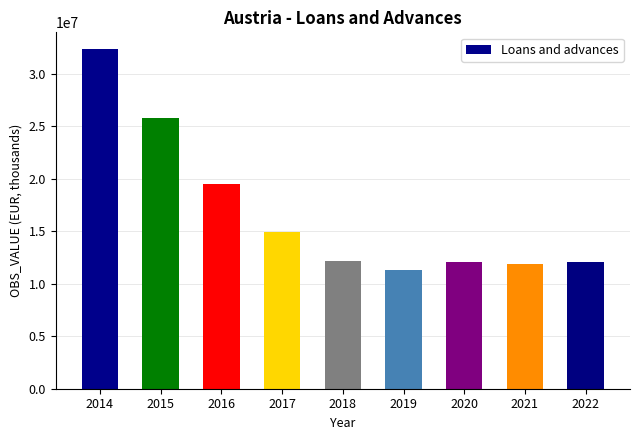

The value at 2014 is 50620646. True or false?

False